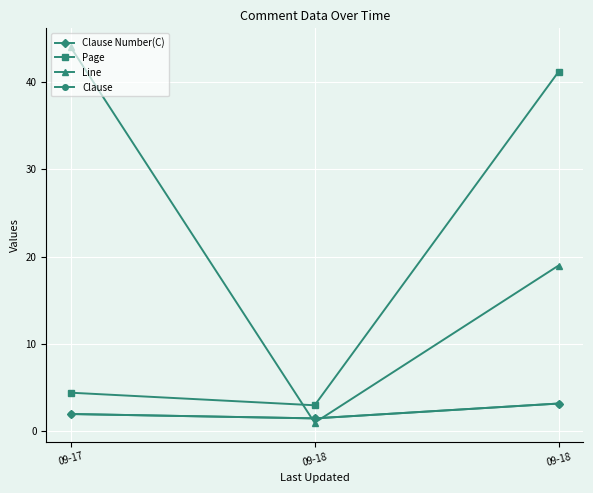

Is this an area chart (filled region under the line)?

No